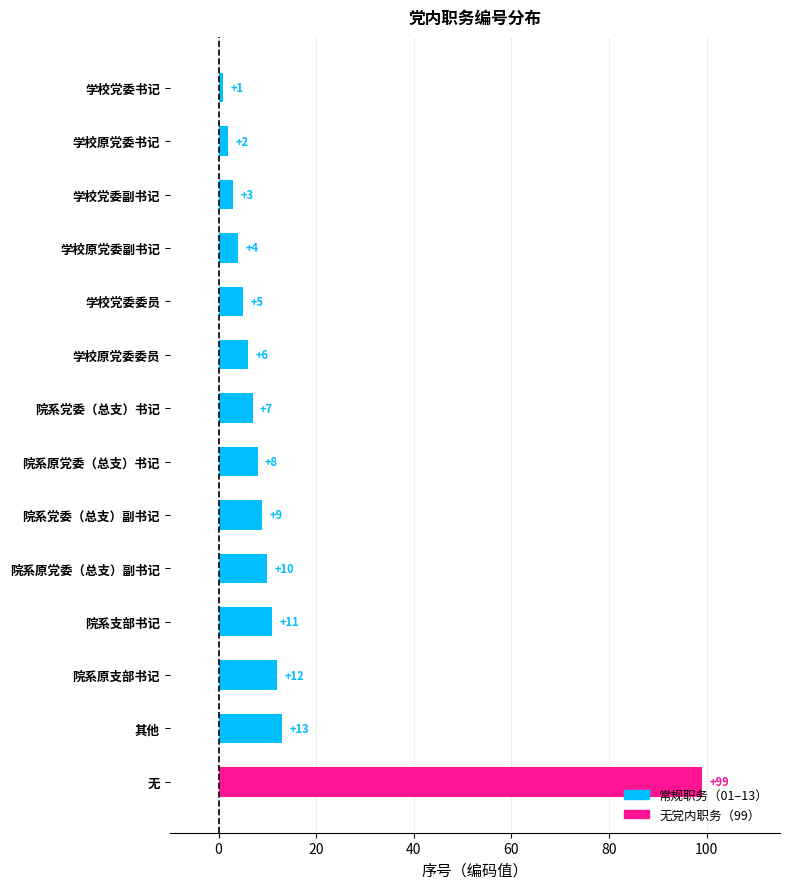

What is the label of the 9th bar from the top?

院系党委（总支）副书记